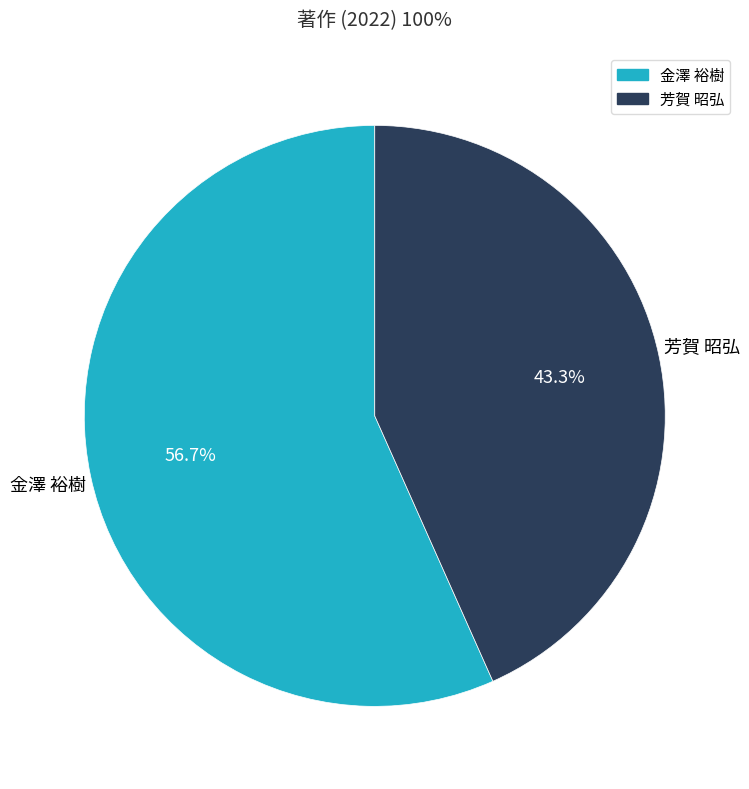

Which category has the smallest portion of the pie?

芳賀 昭弘